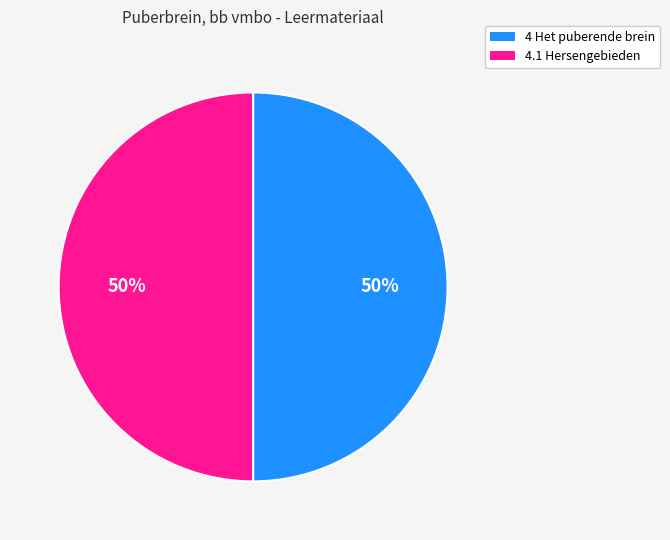

What is the ratio of the value at 4 Het puberende brein to the value at 4.1 Hersengebieden?

1.0